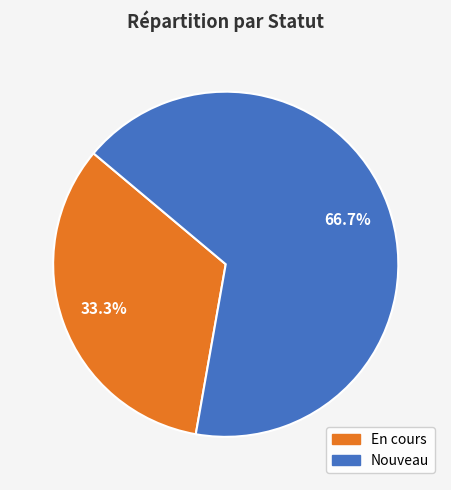

To the nearest percent, what is the average slice percentage?

50%